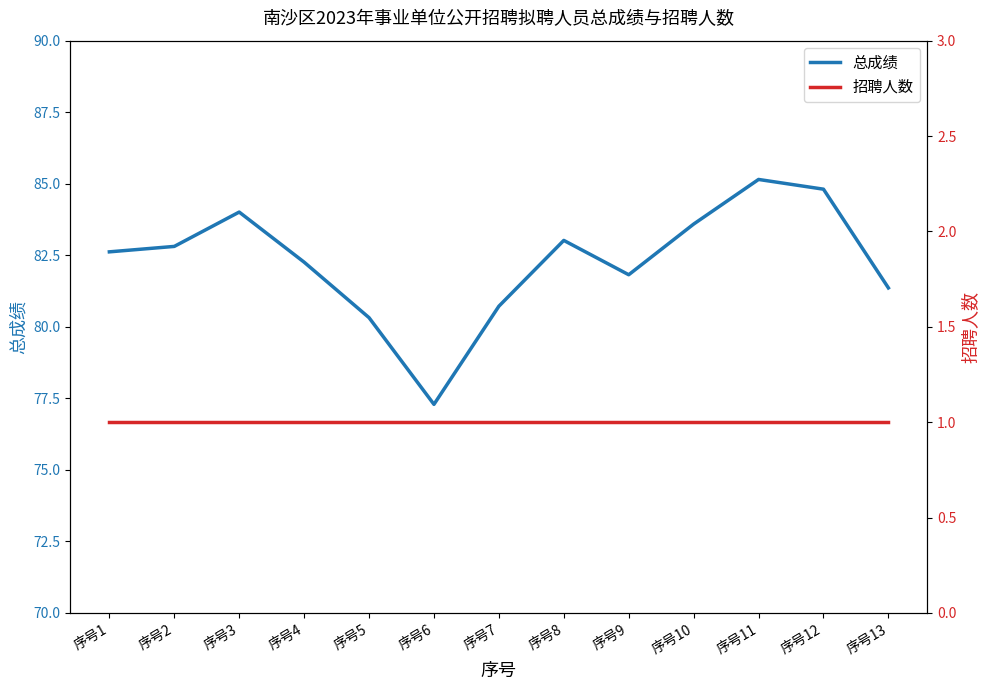

Reading right to left, extract all data points from this chart.

总成绩: 序号13=81.4	序号12=84.8	序号11=85.2	序号10=83.6	序号9=81.8	序号8=83.0	序号7=80.7	序号6=77.3	序号5=80.3	序号4=82.3	序号3=84.0	序号2=82.8	序号1=82.6
招聘人数: 序号13=1.0	序号12=1.0	序号11=1.0	序号10=1.0	序号9=1.0	序号8=1.0	序号7=1.0	序号6=1.0	序号5=1.0	序号4=1.0	序号3=1.0	序号2=1.0	序号1=1.0